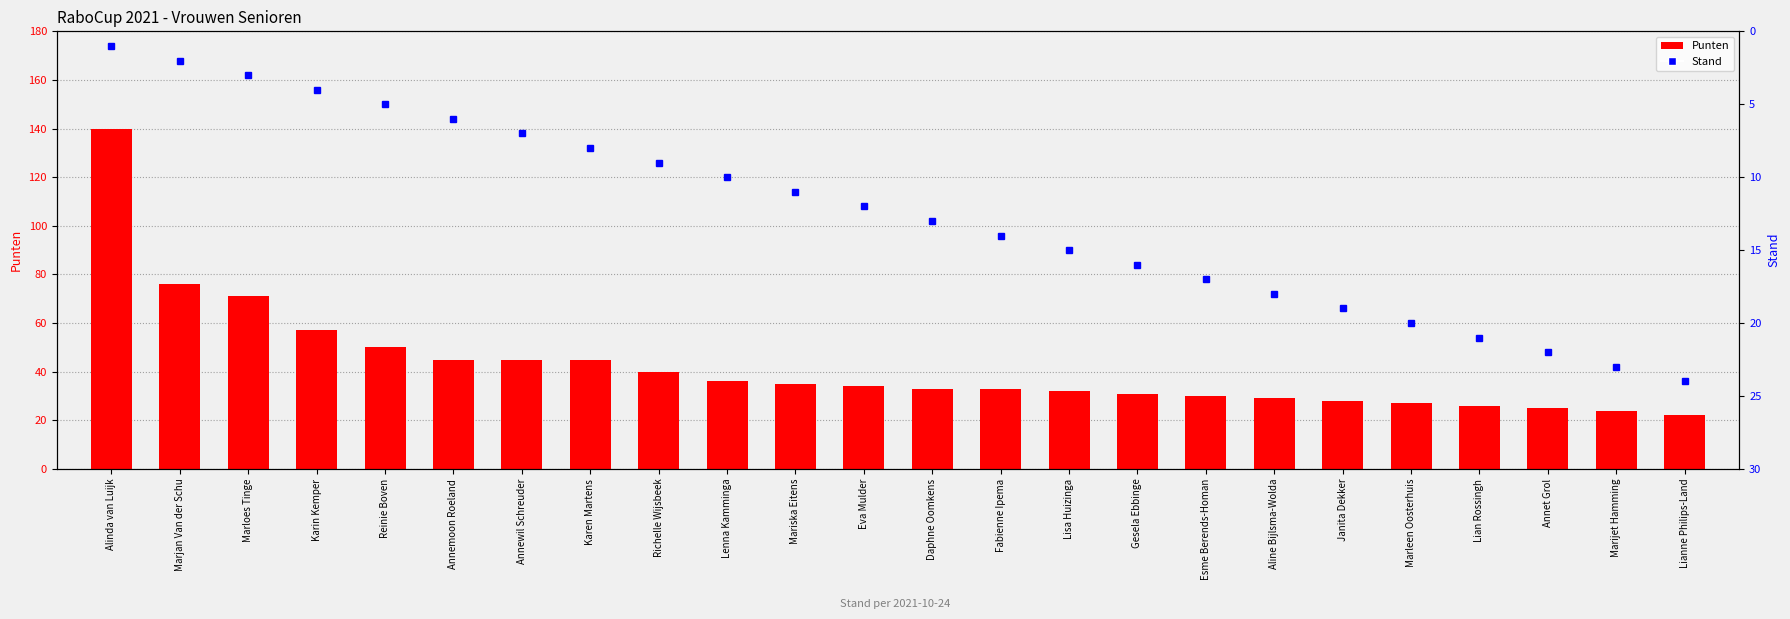

How many categories are shown in the chart?

24